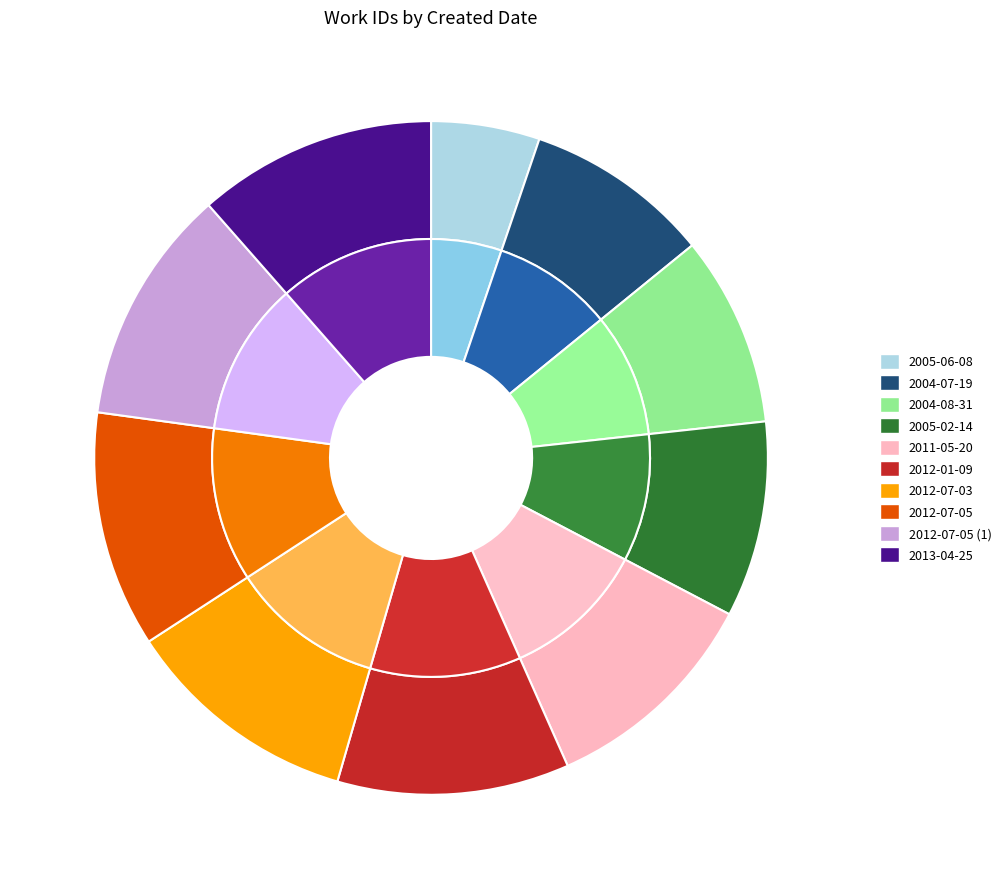

To the nearest percent, what is the combined percentage of 2012-07-05 and 2012-07-05?

23%